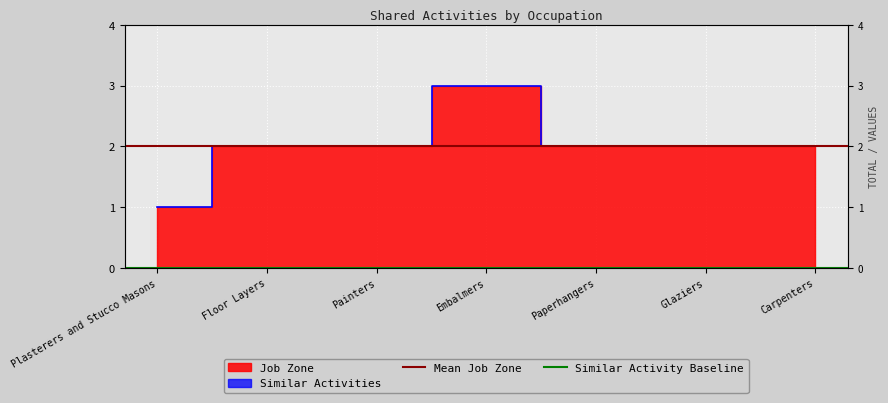

Is it true that Similar Activity Baseline equals 0 at Plasterers and Stucco Masons?

True